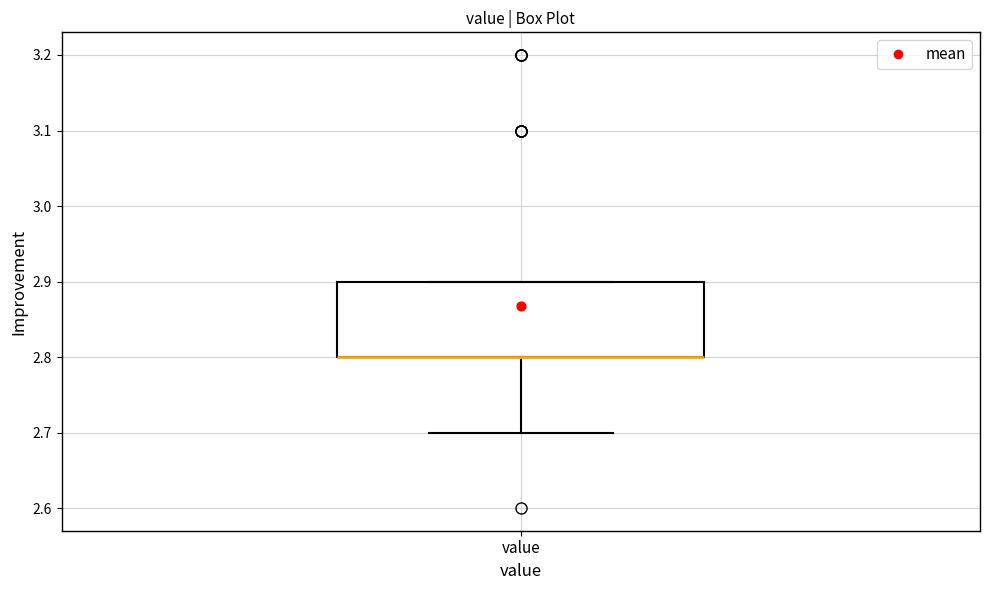

Where is the upper edge of the box for value on the y-axis? The values are not printed on the chart, so give them approximately, as read against the axis.

2.9